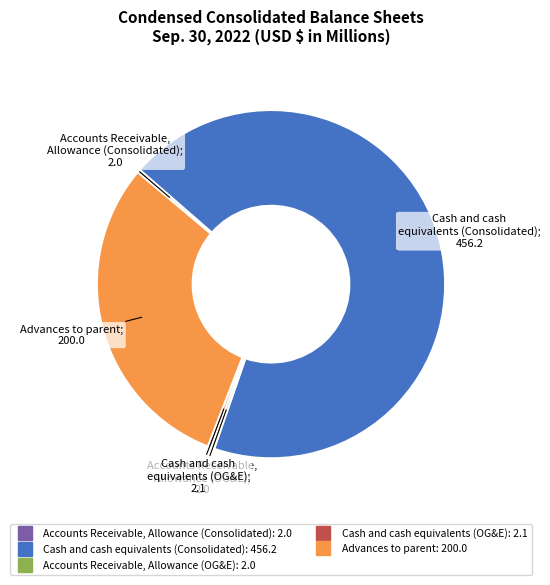

Is it true that Cash and cash equivalents (Consolidated) is 80% of the pie?

False